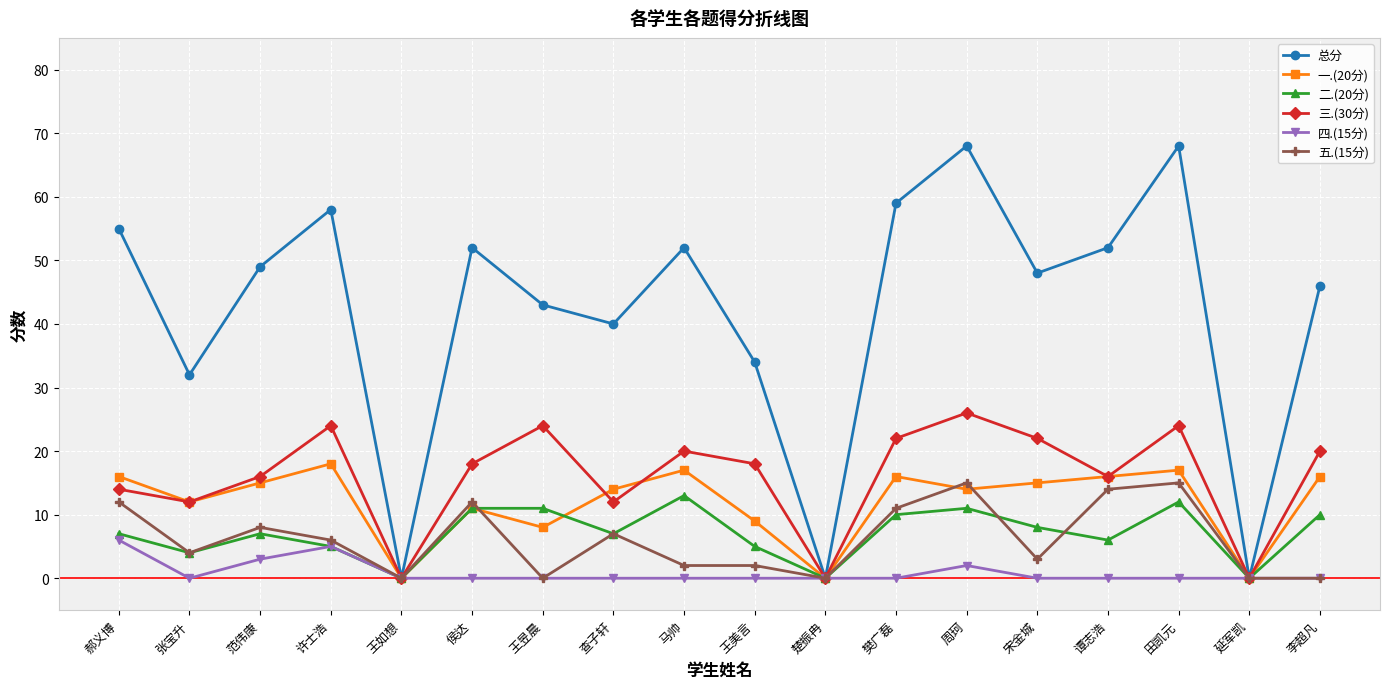

True or false: 一.(20分) has a value of 9 at 王美言.

True